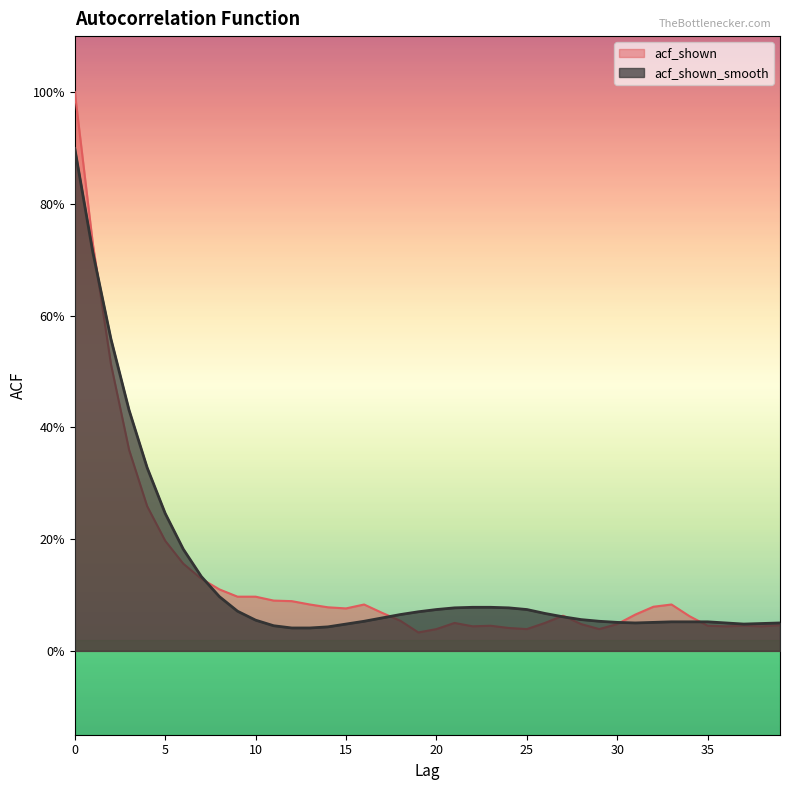

Which has a higher value, 26 or 11?

11